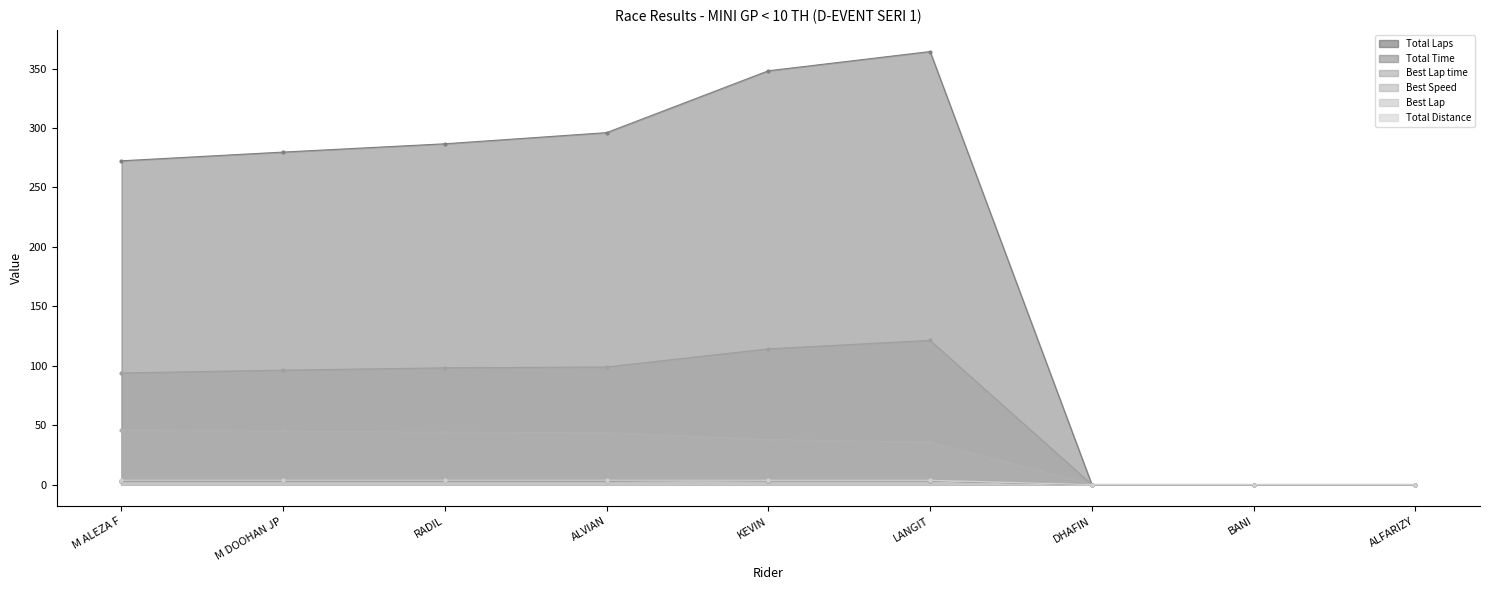

What are all the series names shown in the legend?

Total Laps, Total Time, Best Lap time, Best Speed, Best Lap, Total Distance